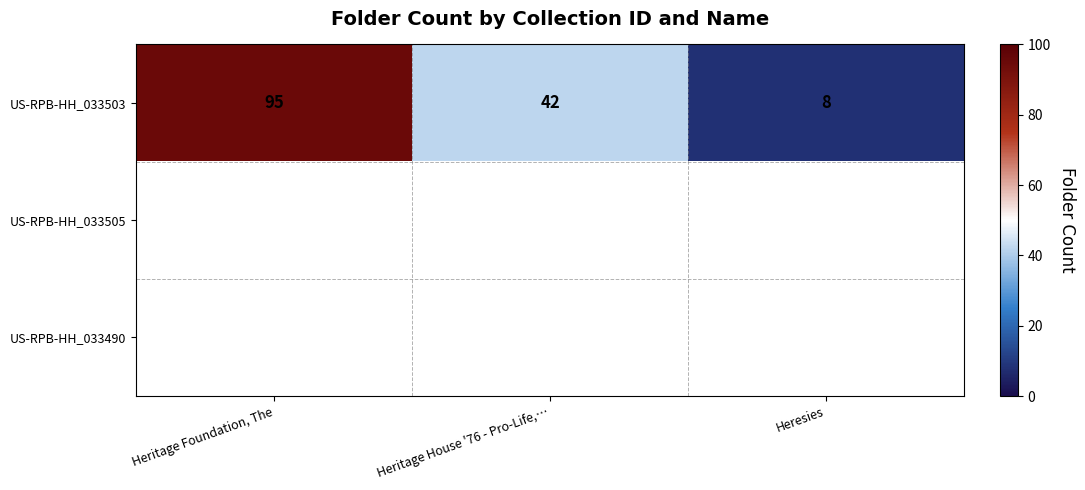

Which category has the lowest value in the US-RPB-HH_033503 series?

Heresies